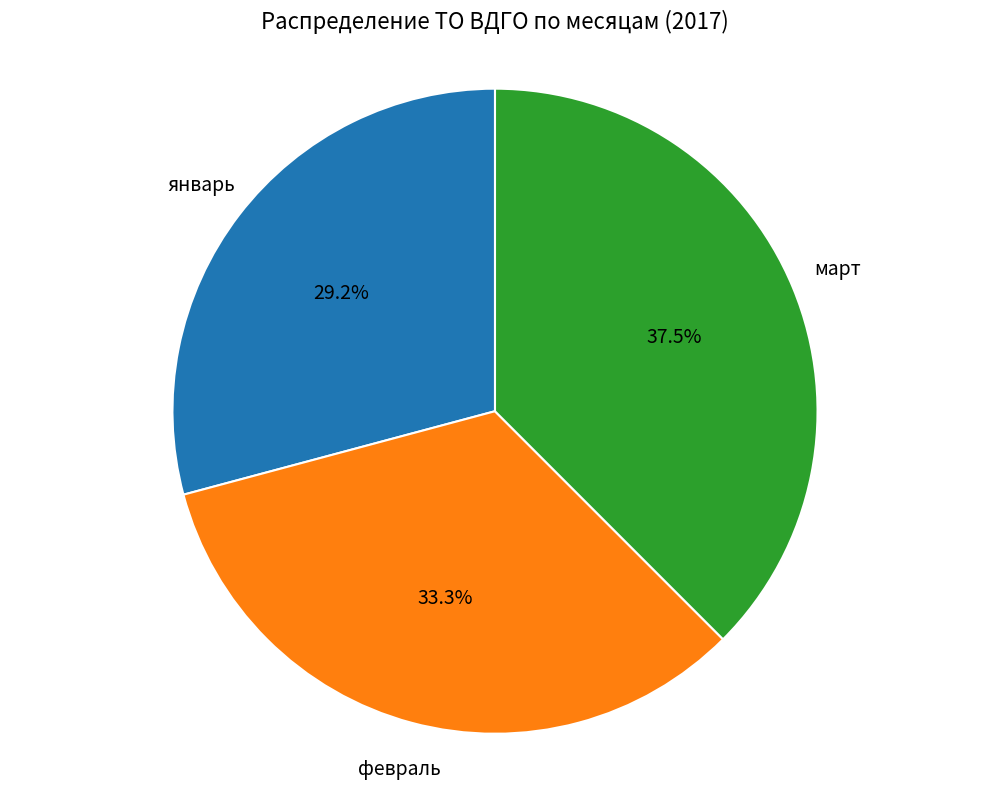

Is there a majority slice in this chart?

No